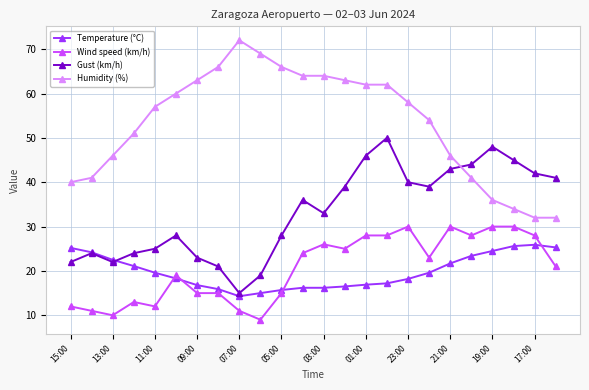

True or false: Gust (km/h) has more than 2 interior local peaks.

True